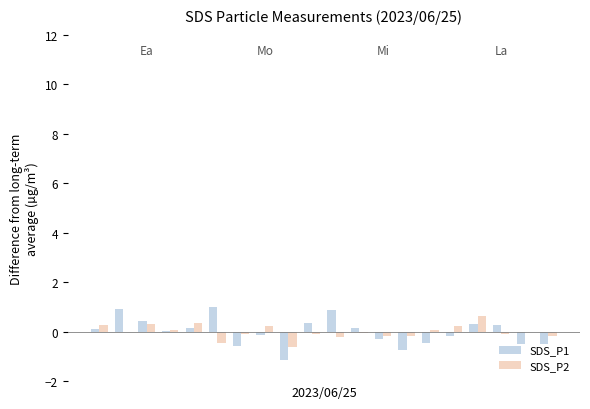

What is the maximum value for SDS_P2?

0.6